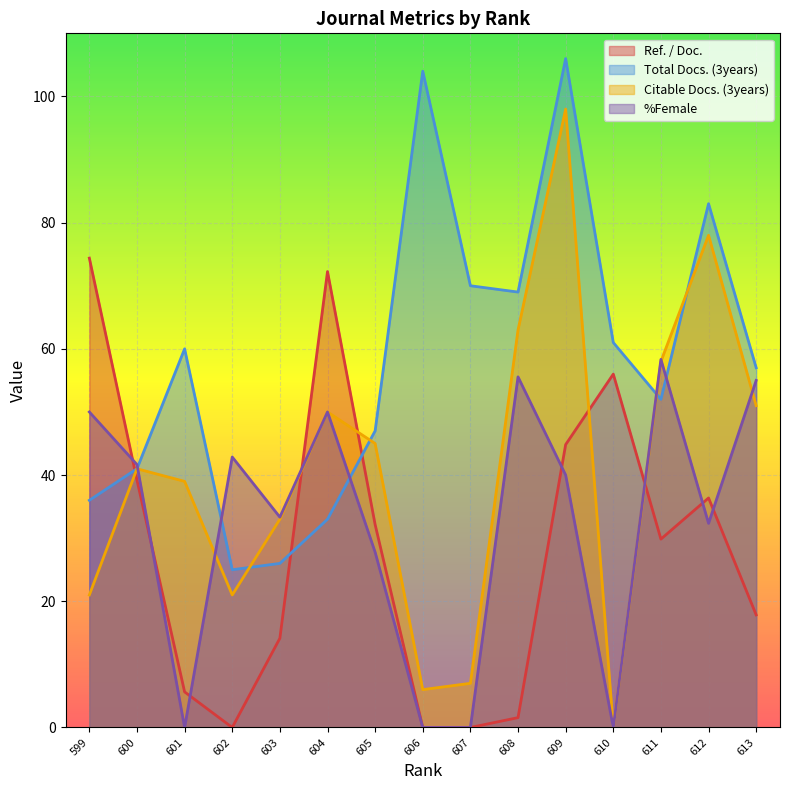

The value of Total Docs. (3years) at 610 is 61.0. True or false?

True